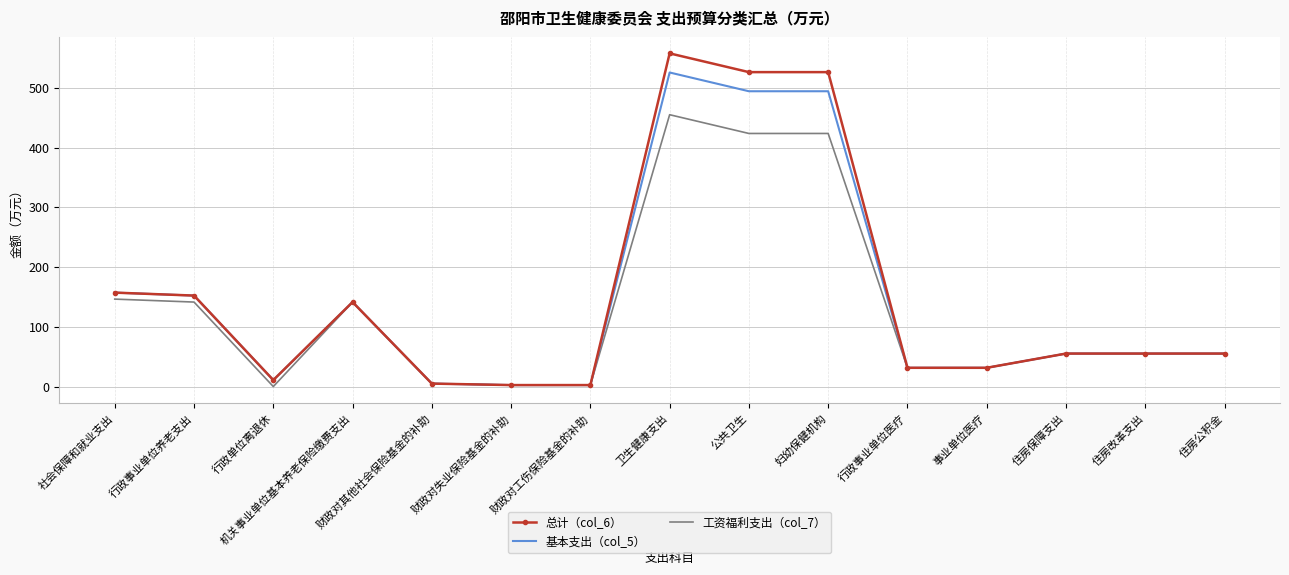

Reading left to right, list all the values displayed in this chart.

总计（col_6）: 157.2	152.2	10.9	141.4	4.9	2.5	2.5	557.5	526.1	526.1	31.4	31.4	55.2	55.2	55.2
基本支出（col_5）: 157.2	152.2	10.9	141.4	4.9	2.5	2.5	525.5	494.1	494.1	31.4	31.4	55.2	55.2	55.2
工资福利支出（col_7）: 146.3	141.4	0.0	141.4	4.9	2.5	2.5	454.9	423.5	423.5	31.4	31.4	55.2	55.2	55.2